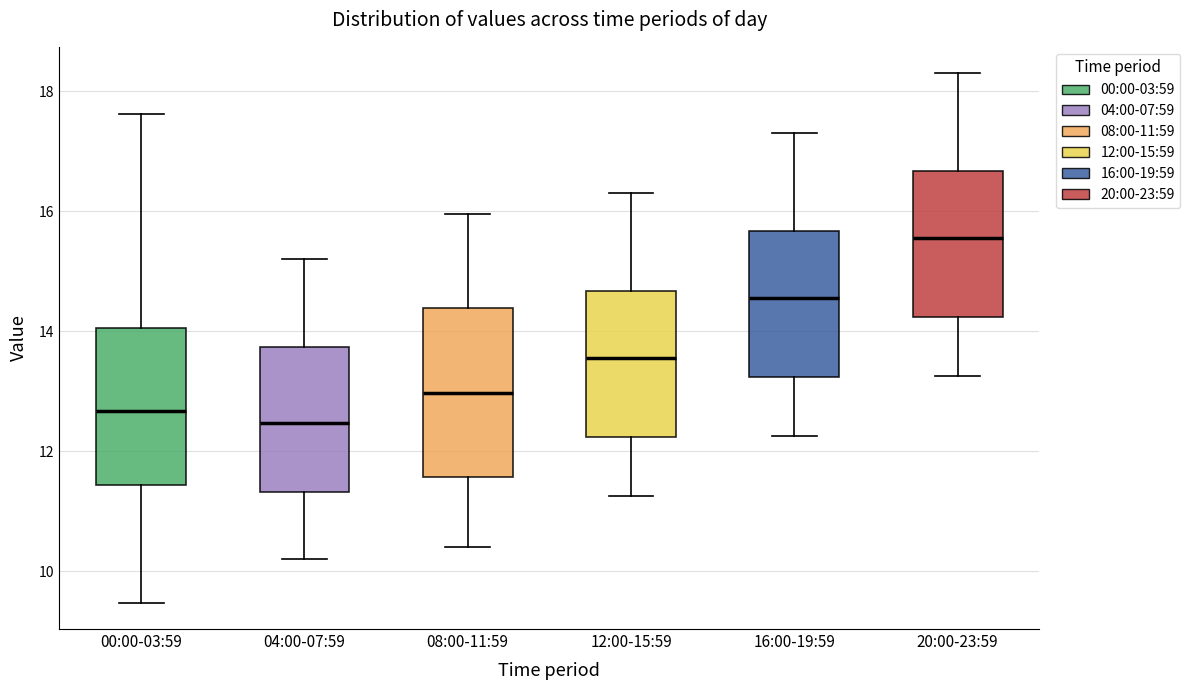

Reading left to right, read every box against the y-axis: the position of its median line, the range the box covers, and the ends of its whiskers. The values are not printed on the chart, so give them approximately, as read against the axis.

00:00-03:59: median 12.6, box 11.4 to 14.0, whiskers 9.4 to 17.6
04:00-07:59: median 12.4, box 11.4 to 13.8, whiskers 10.2 to 15.2
08:00-11:59: median 13.0, box 11.6 to 14.4, whiskers 10.4 to 16.0
12:00-15:59: median 13.6, box 12.2 to 14.6, whiskers 11.2 to 16.4
16:00-19:59: median 14.6, box 13.2 to 15.6, whiskers 12.2 to 17.4
20:00-23:59: median 15.6, box 14.2 to 16.6, whiskers 13.2 to 18.4